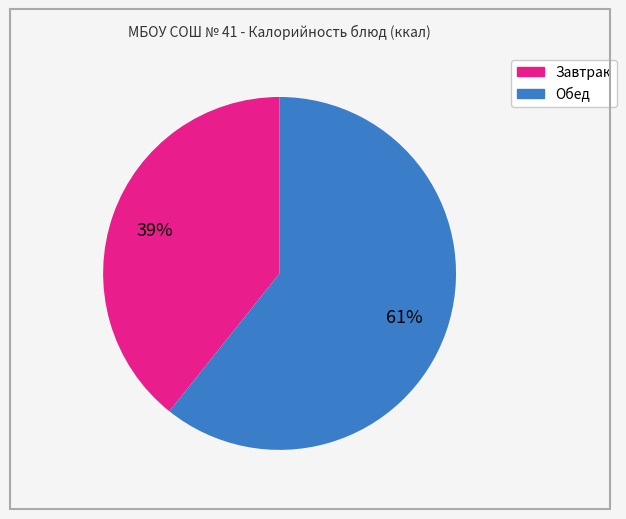

To the nearest percent, what is the average slice percentage?

50%